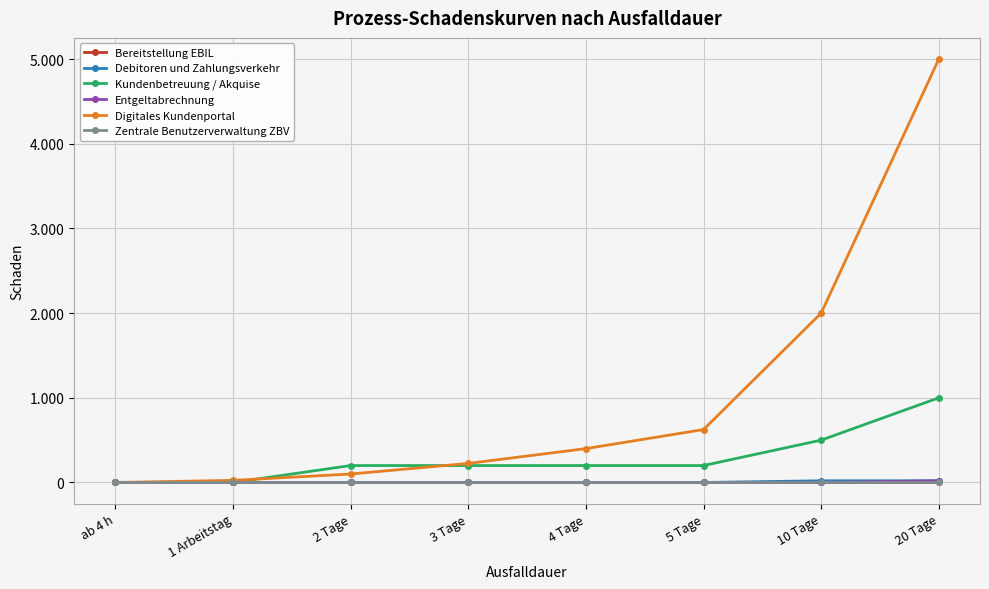

Rank the series by their maximum value, from lowest to highest.

Zentrale Benutzerverwaltung ZBV, Bereitstellung EBIL, Debitoren und Zahlungsverkehr, Entgeltabrechnung, Kundenbetreuung / Akquise, Digitales Kundenportal